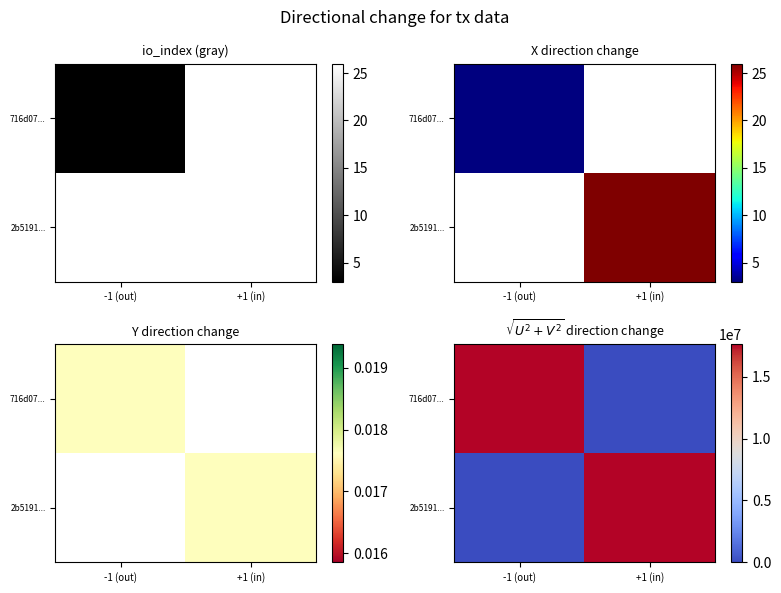

Count the number of data series in this chart.

2